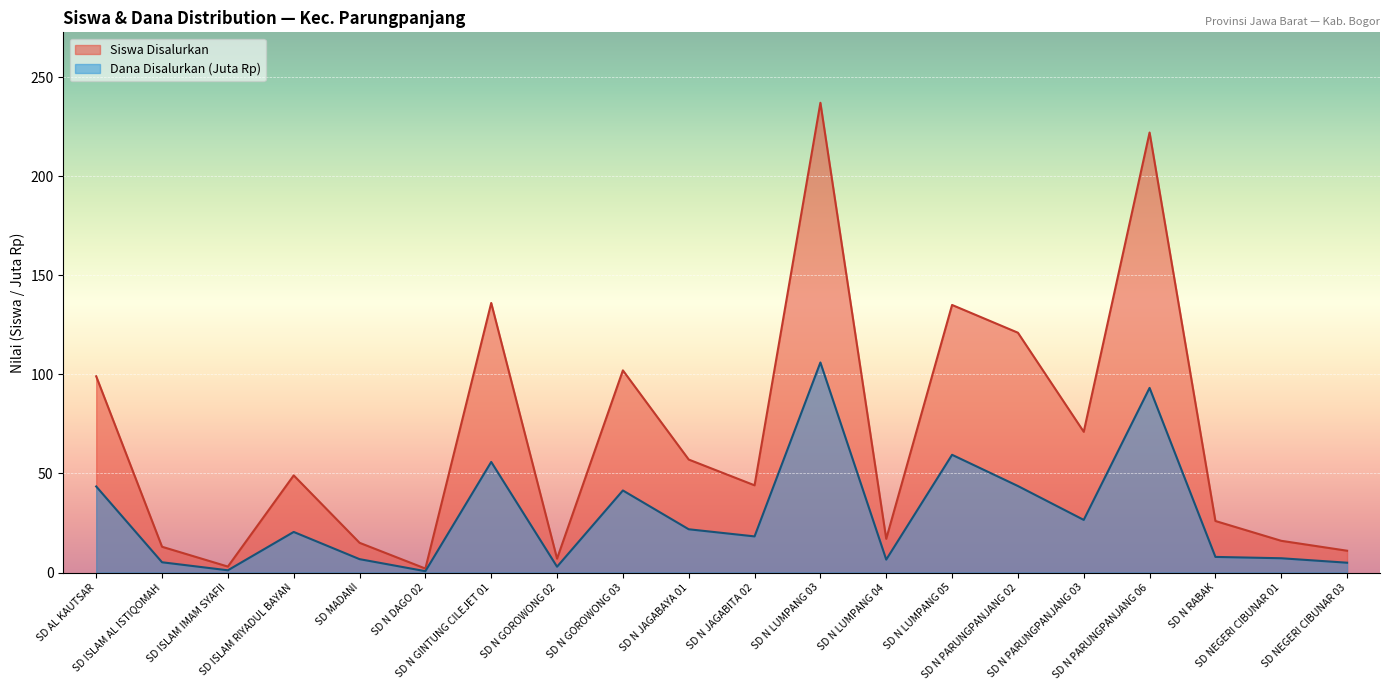

What position from the left is SD N GOROWONG 03?

9